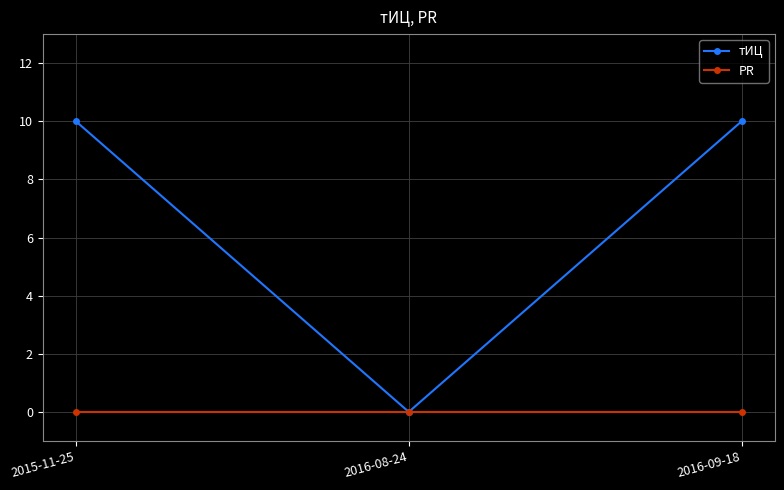

Rank the series by their average value, from lowest to highest.

PR, тИЦ